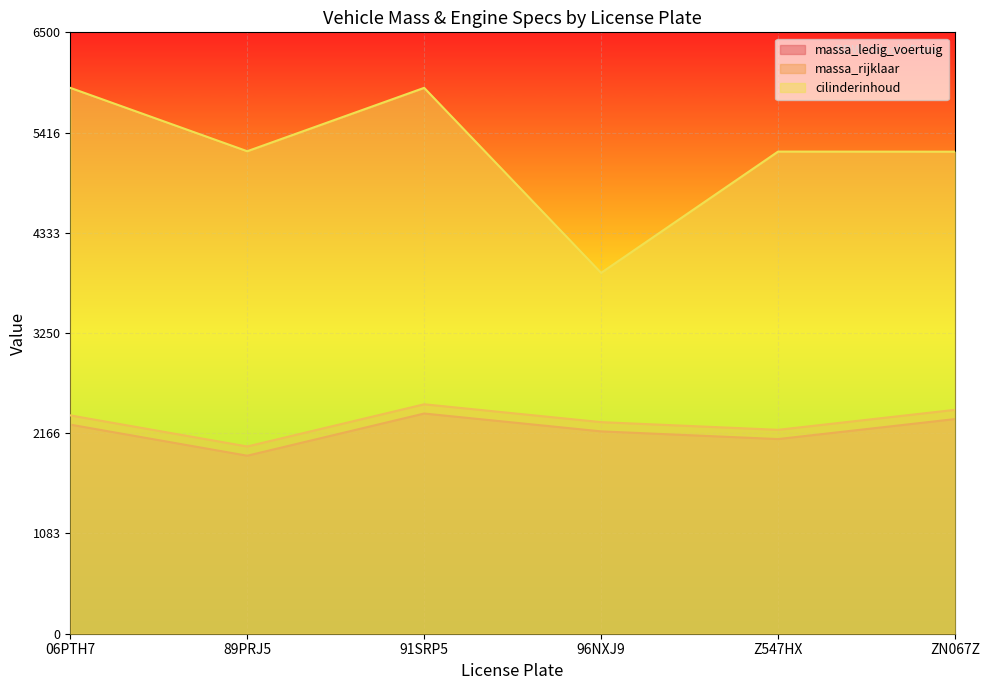

At which label does massa_rijklaar first exceed 2360?

91SRP5